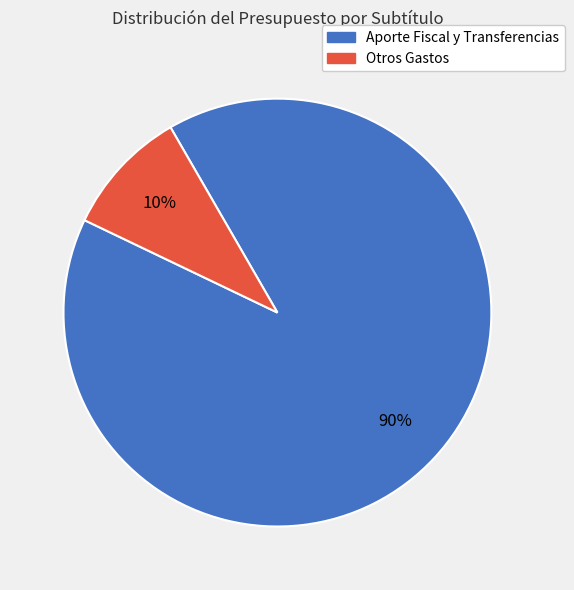

How many slices are in this pie chart?

2